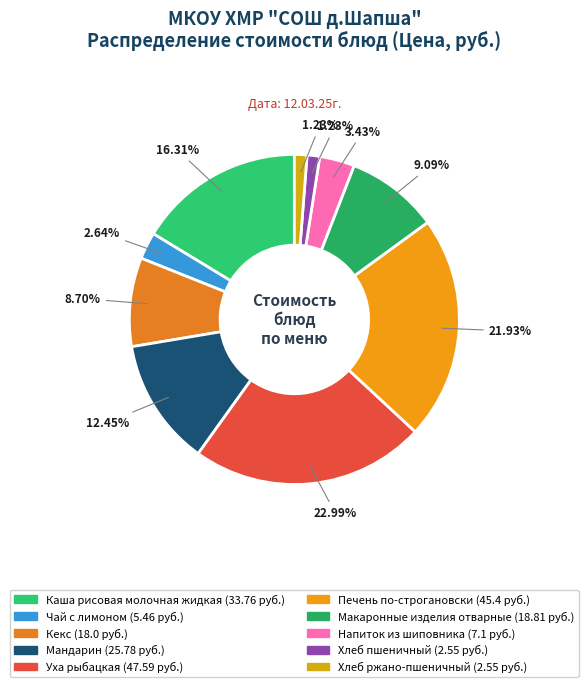

How many slices are in this pie chart?

10